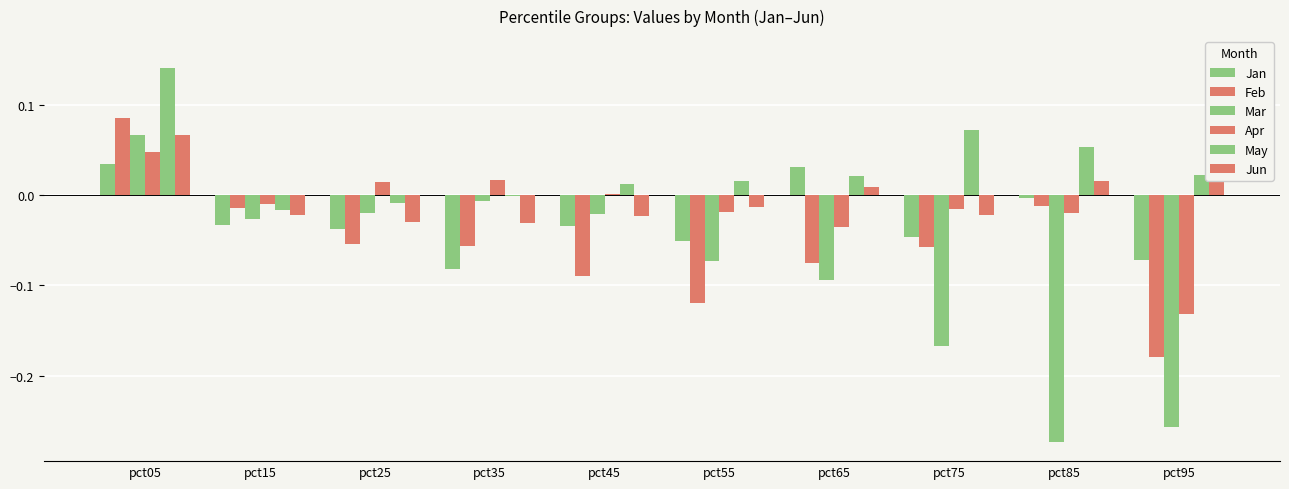

At which label is Apr closest to 0?

pct45